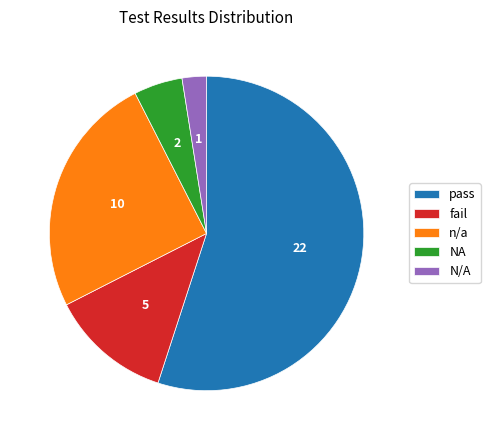

Is there a majority slice in this chart?

Yes